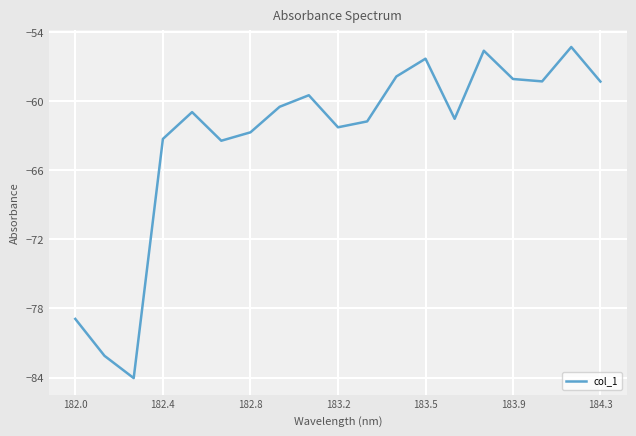

What is the smallest value displayed?

-84.0